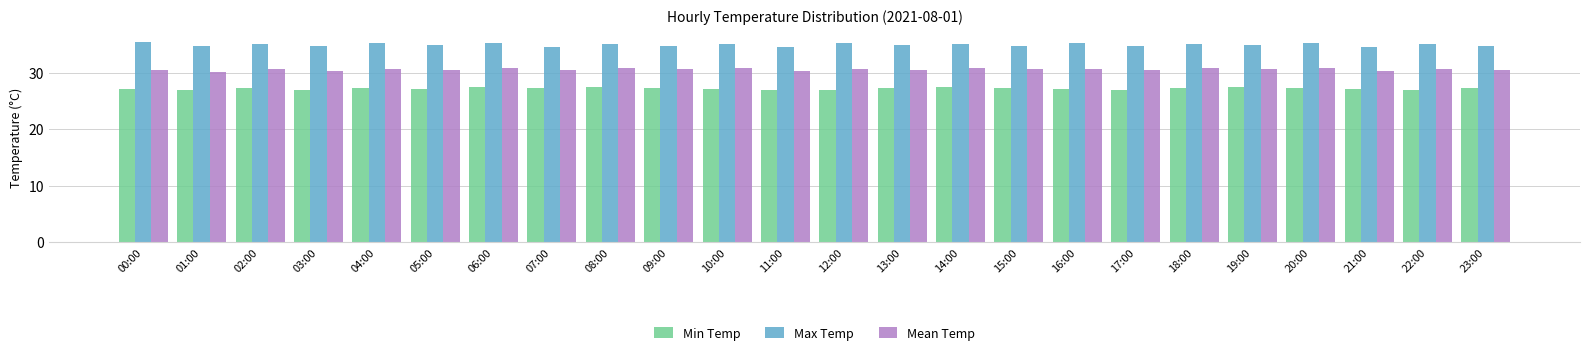

What is the difference between the highest and lowest values at 09:00?

7.5